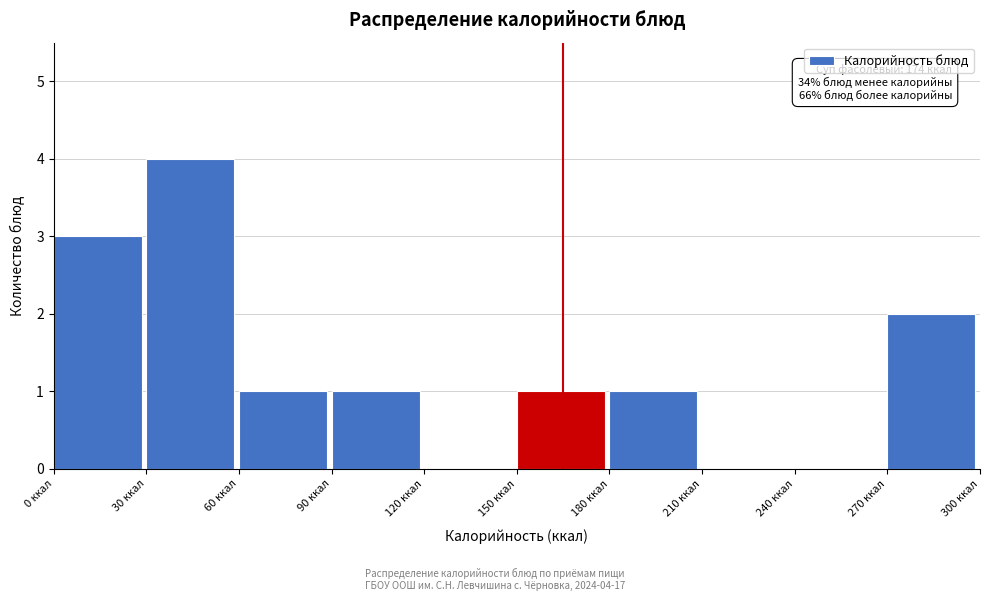

Over which range of the x-axis is the bar tallest?

30 to 60